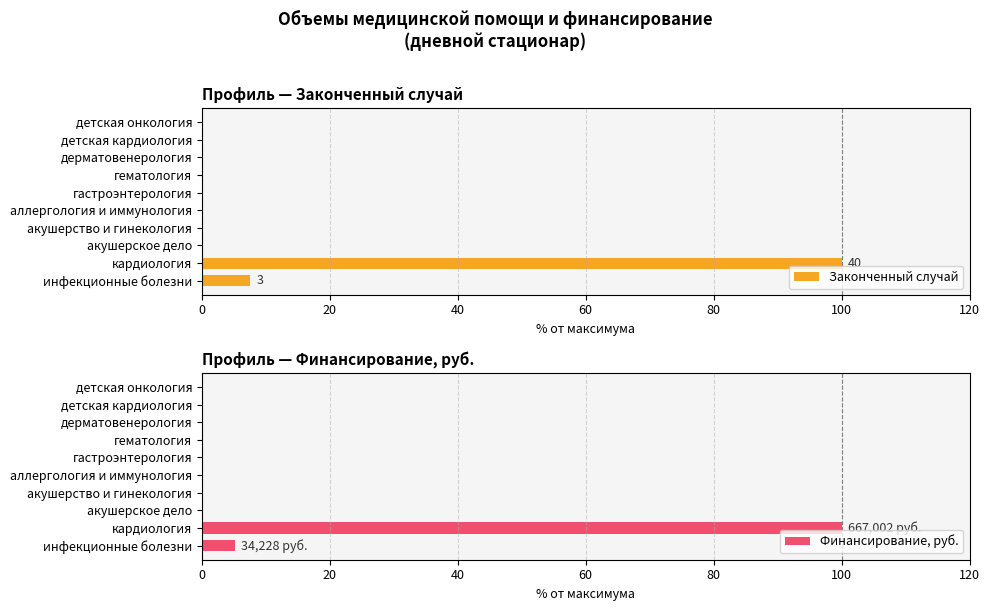

List the labels in order of Законченный случай value, largest first.

20, 0, 40, 60, 80, 100, 120, 7, 8, 9